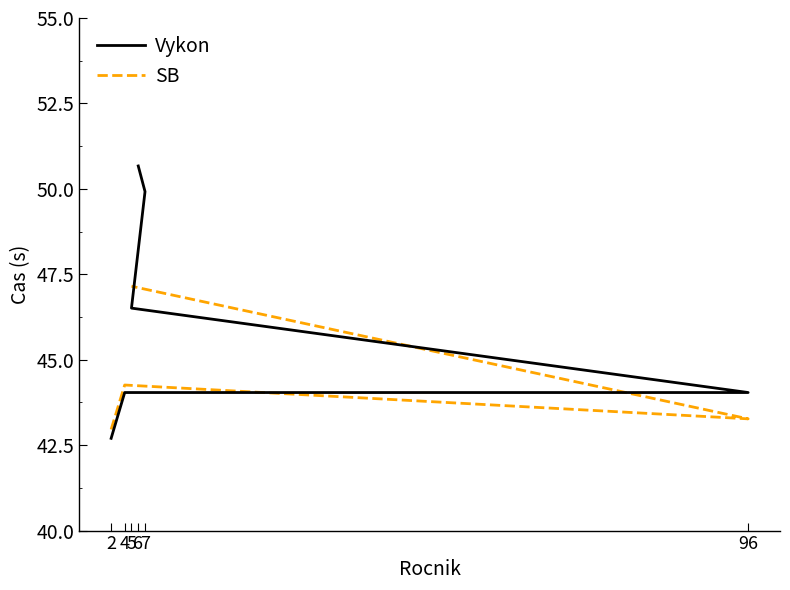

What is the total value across all series at 2?

85.7